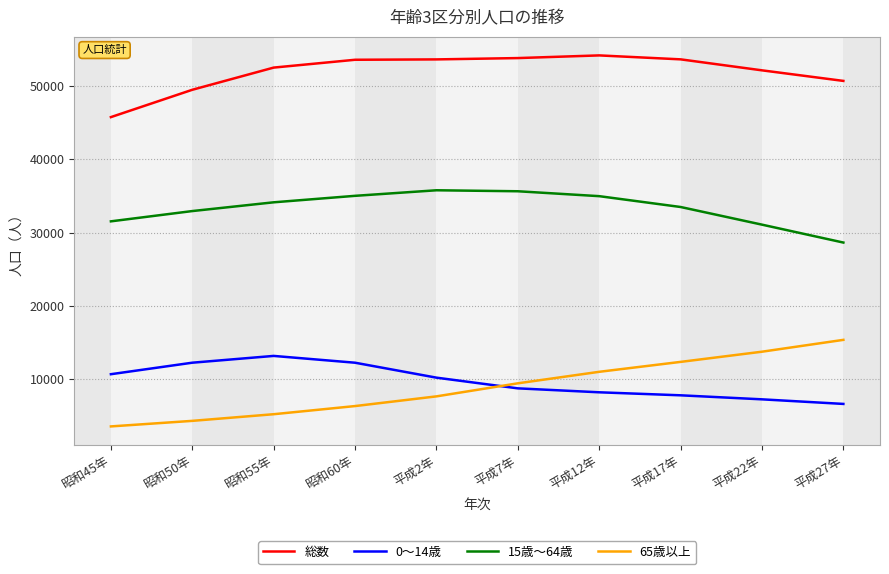

What is the sum of the 65歳以上 values at 平成2年 and 平成12年?

18660